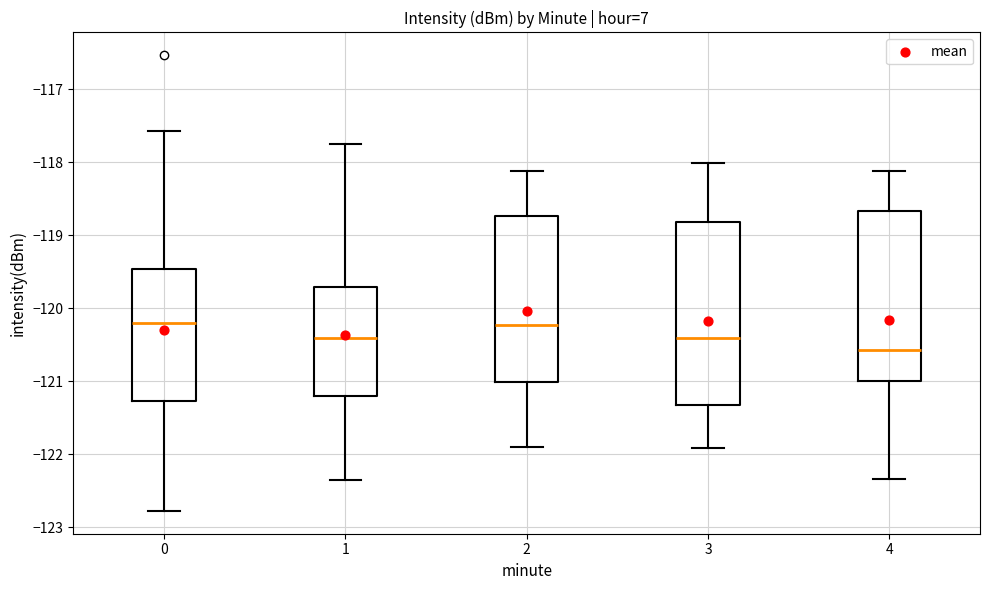

Reading left to right, transcribe this box plot: for each box, give where its median line is, the range the box spans, and where its two whiskers end, as read against the y-axis. The values are not printed on the chart, so give them approximately, as read against the axis.

0: median -120.2, box -121.3 to -119.5, whiskers -122.8 to -117.6
1: median -120.4, box -121.2 to -119.7, whiskers -122.3 to -117.8
2: median -120.2, box -121.0 to -118.7, whiskers -121.9 to -118.1
3: median -120.4, box -121.3 to -118.8, whiskers -121.9 to -118.0
4: median -120.6, box -121.0 to -118.7, whiskers -122.3 to -118.1